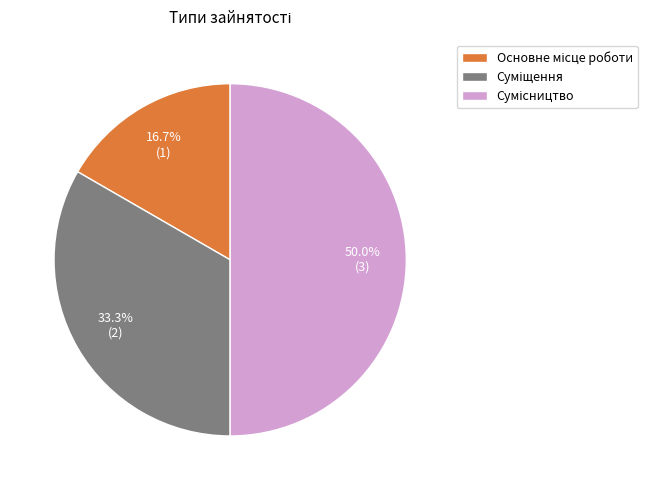

What is the change in value from Основне місце роботи to Суміщення?

+1